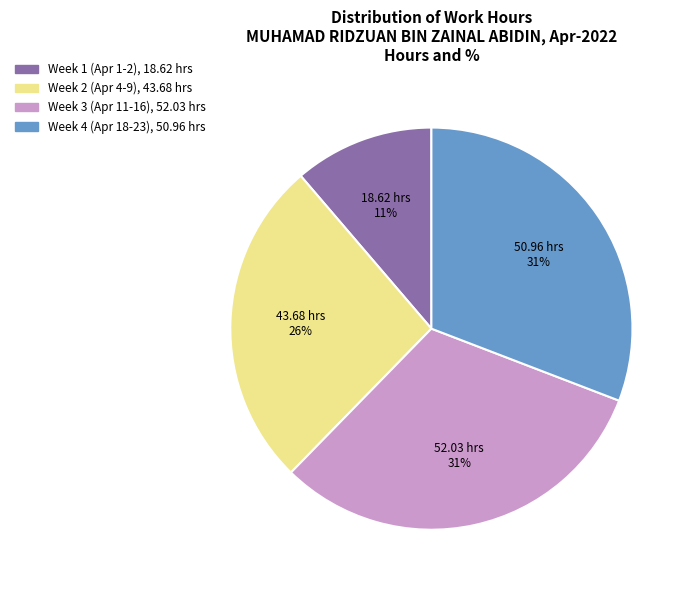

To the nearest percent, what is the average slice percentage?

25%